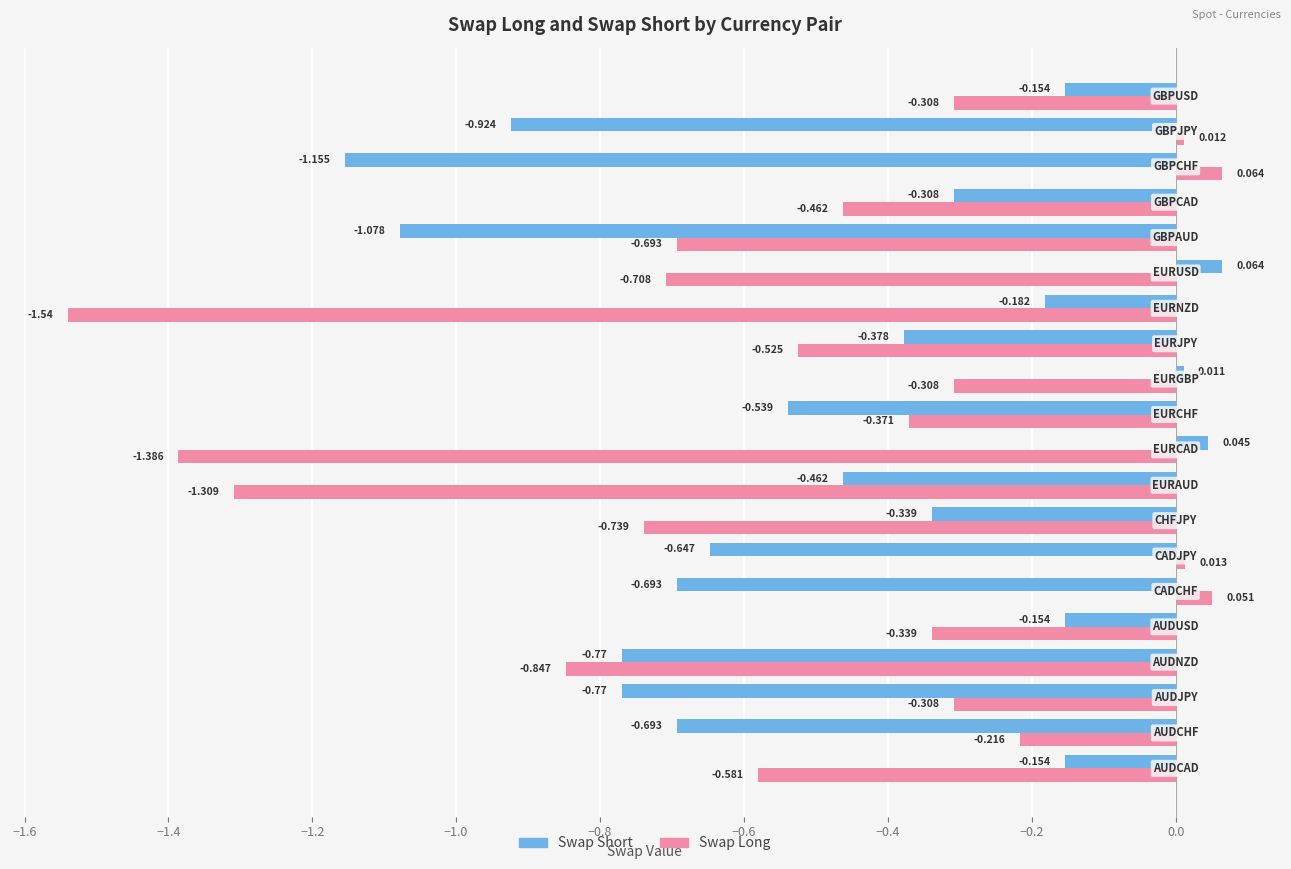

Which series has the largest total across all categories?

Swap Short